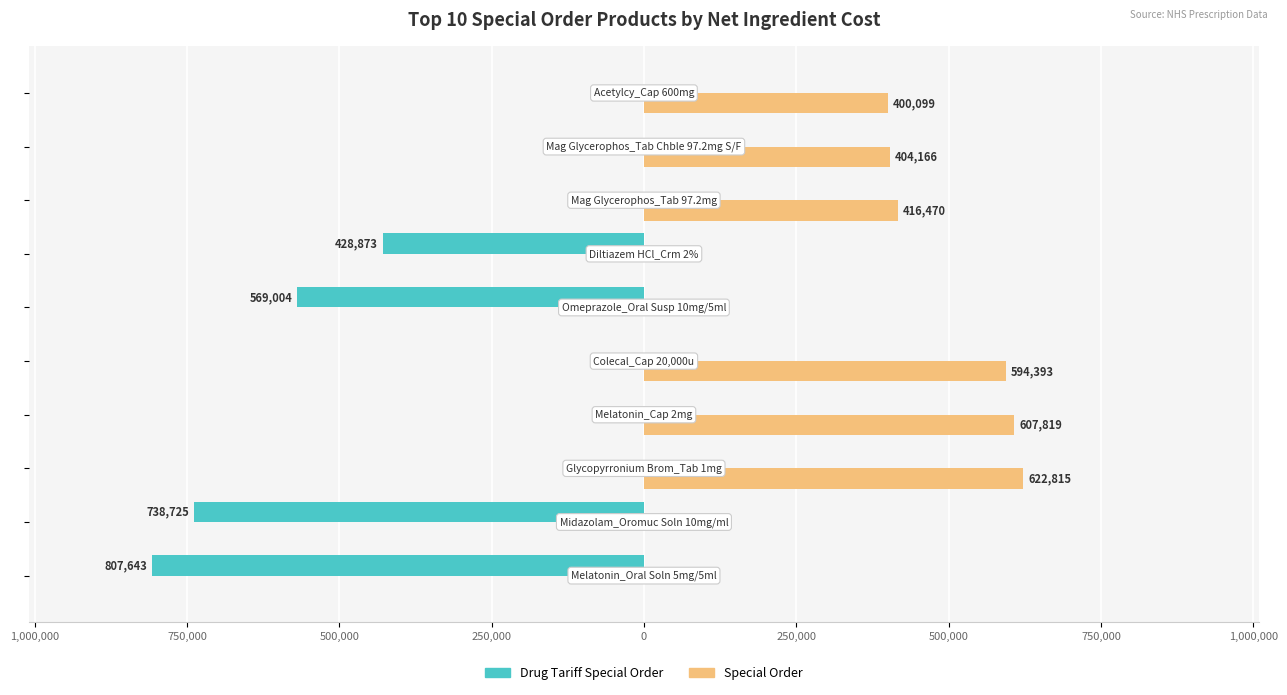

What is the difference between the maximum and minimum values in the Drug Tariff Special Order series?

807643.2